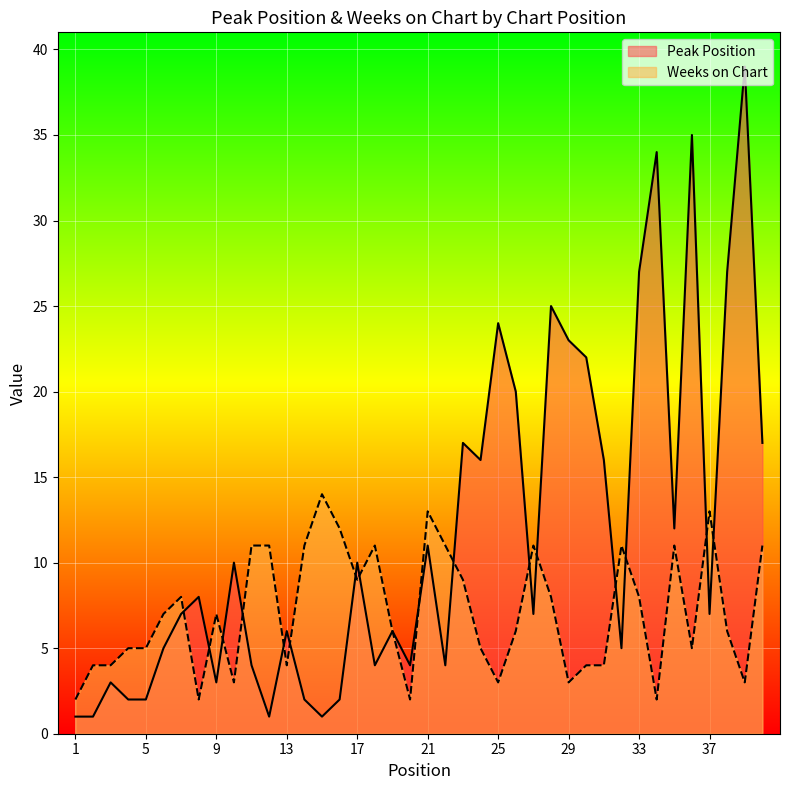

What is the average value of the Weeks on Chart series?

7